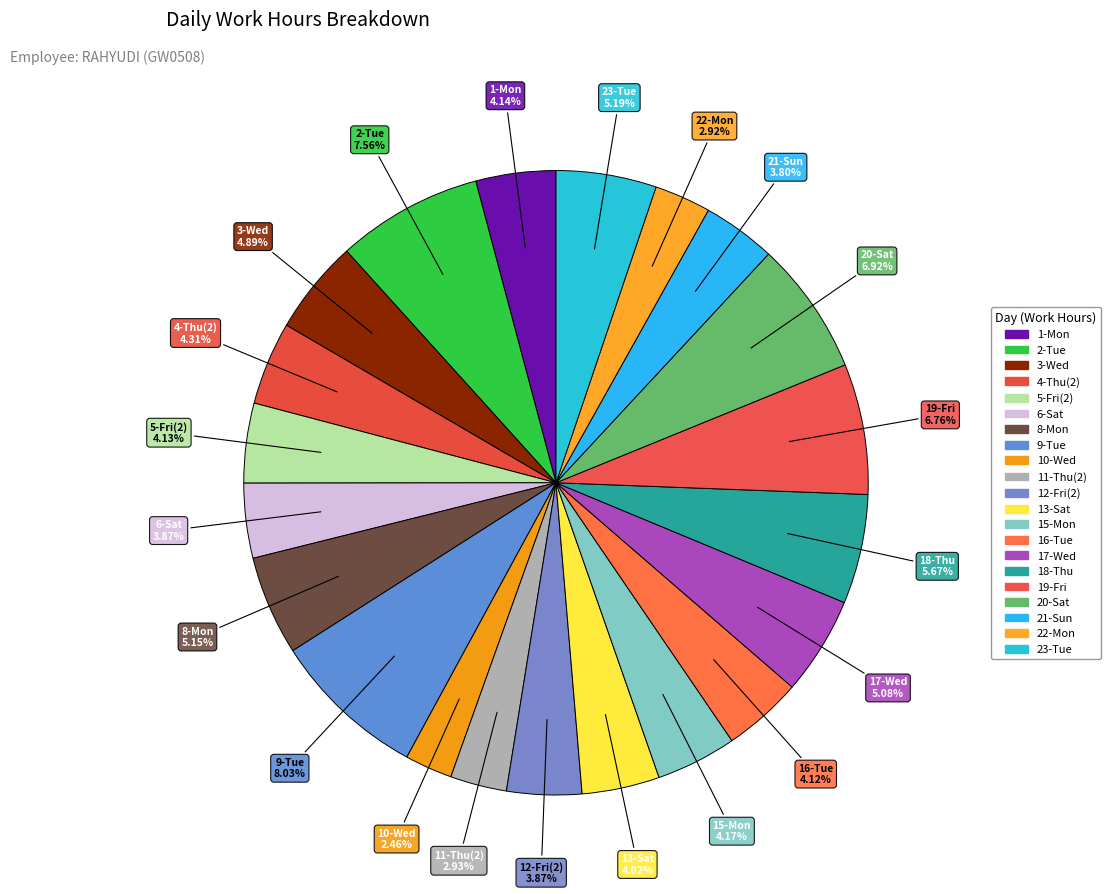

Count the number of slices in the pie.

21